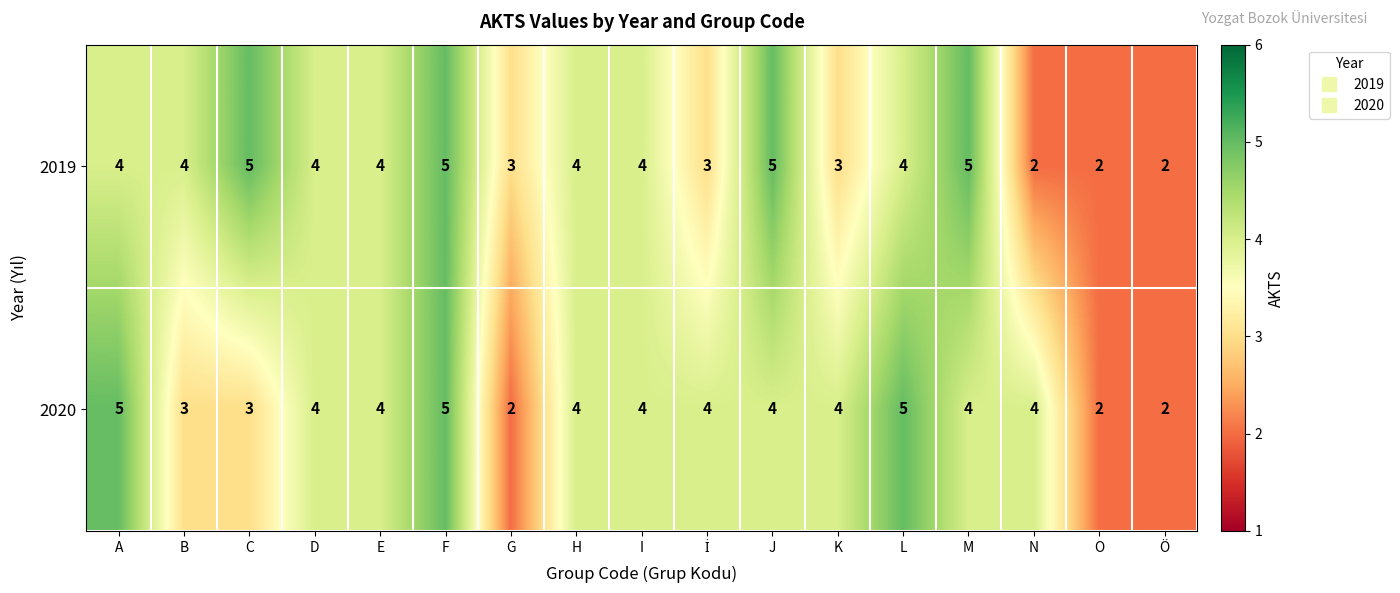

Between D and M, which series saw the biggest shift?

2019